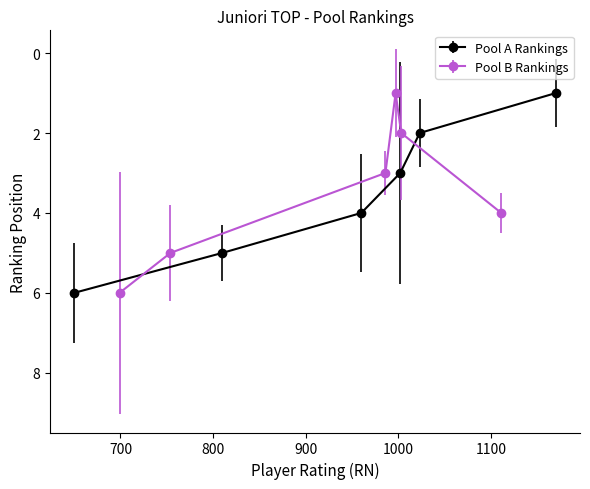

True or false: Pool A Rankings has more than 0 interior local peaks.

False